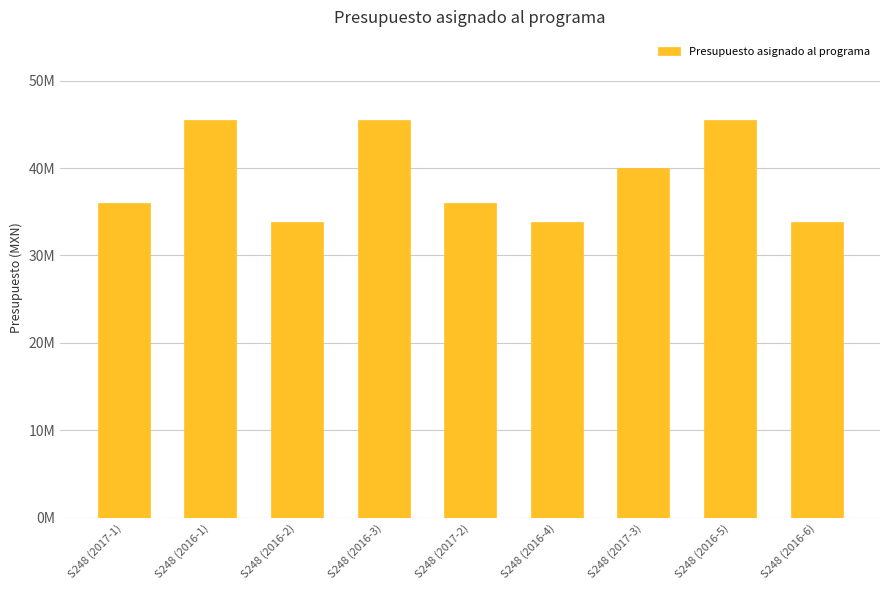

What position from the right is S248 (2016-4)?

4